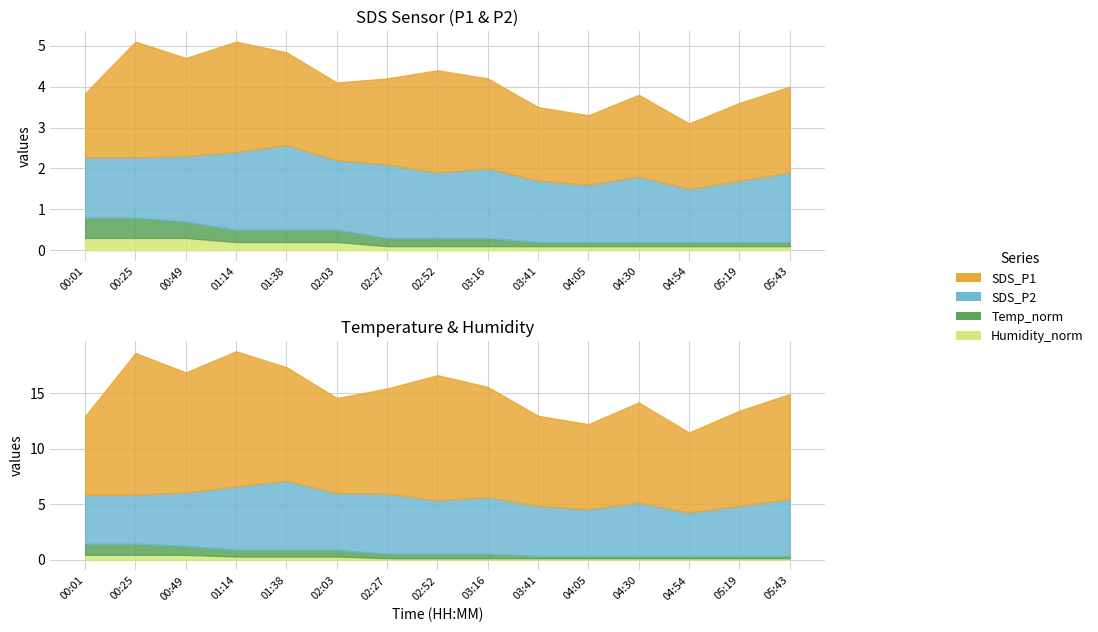

At which category is the sum across all series the highest?

00:25